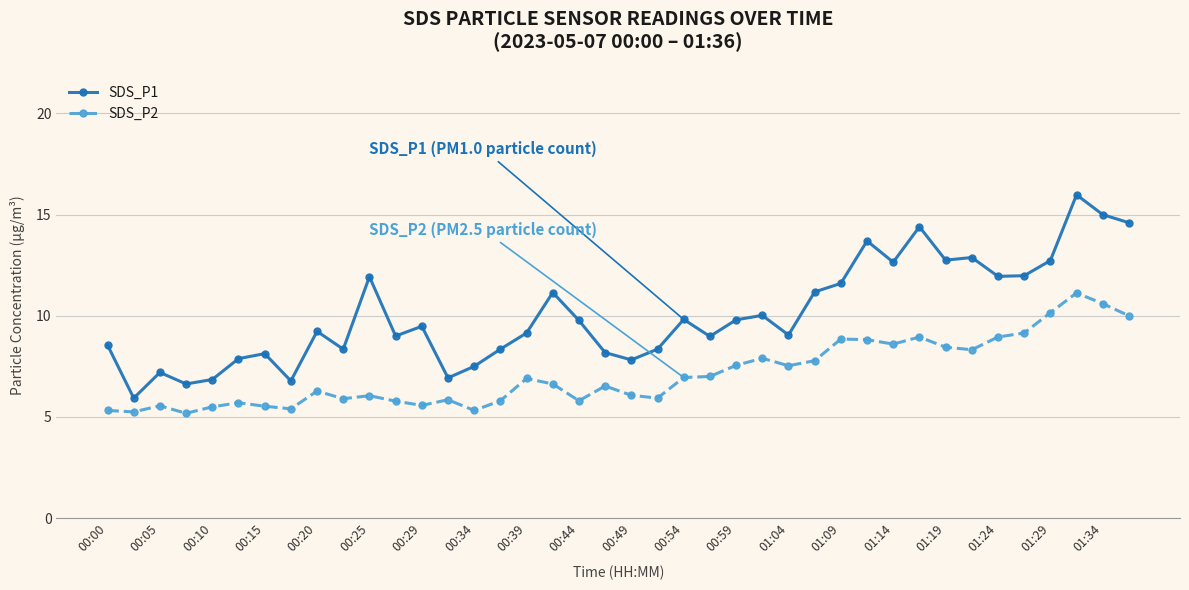

True or false: SDS_P2 and SDS_P1 cross at least once.

False